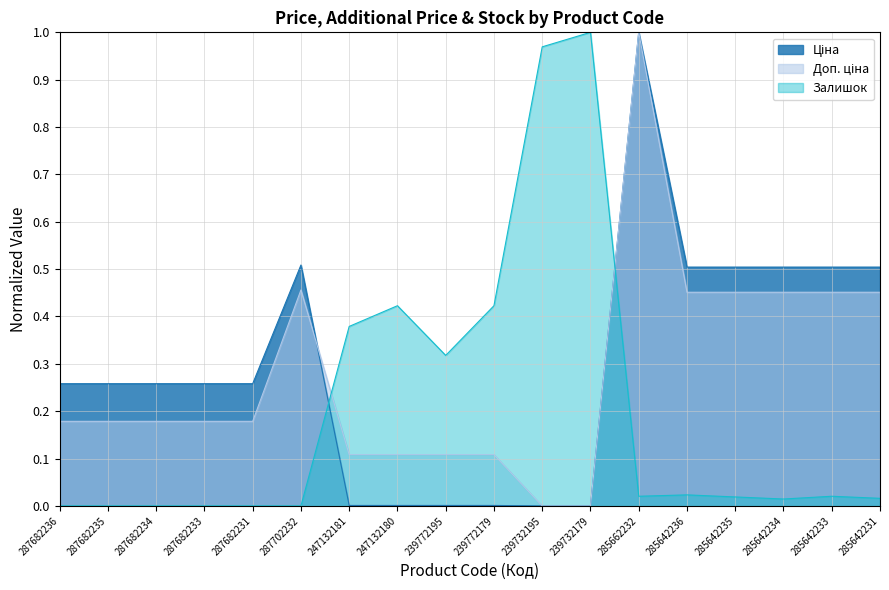

Does the chart have visible grid lines?

Yes